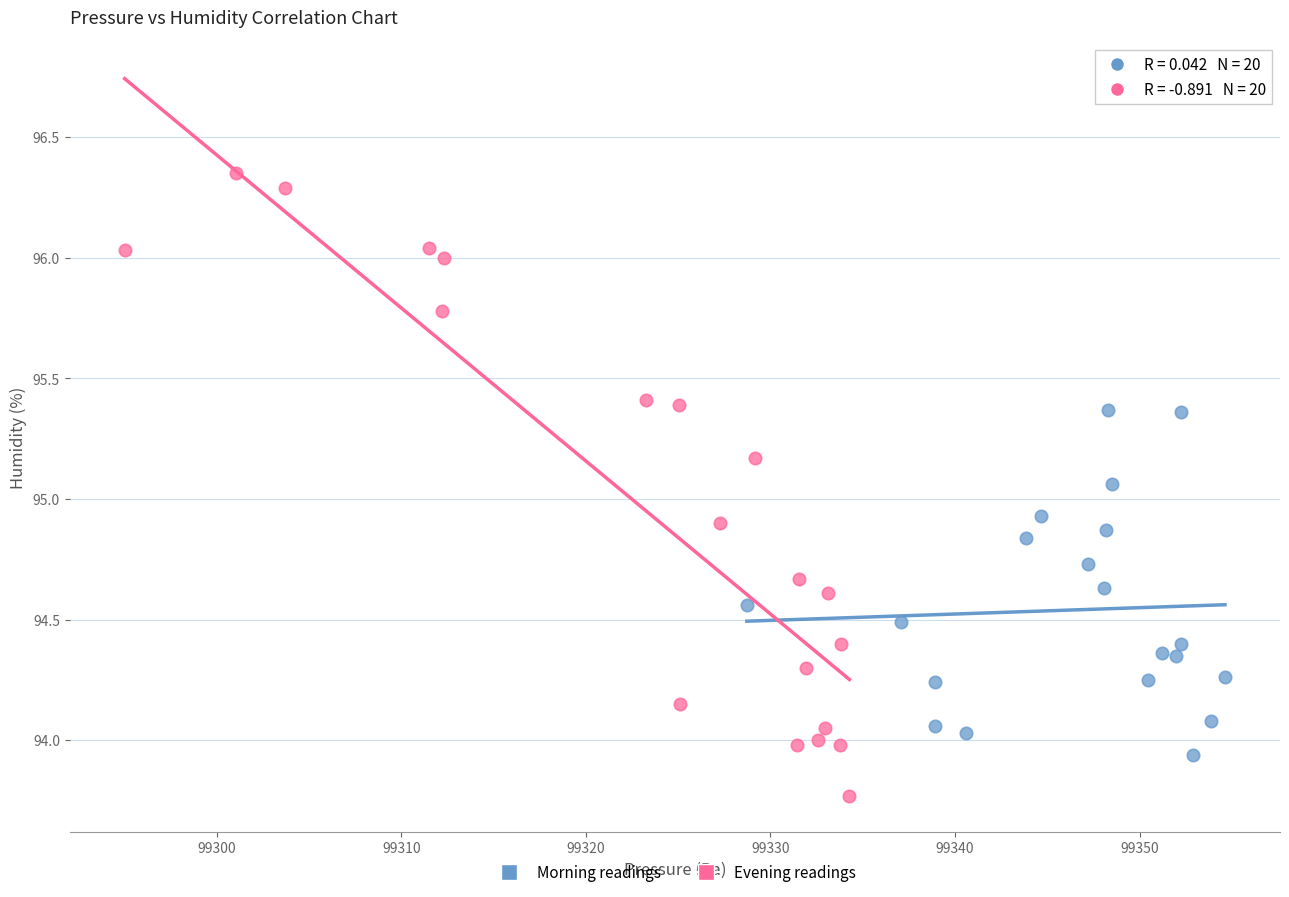

Which series contains the highest Y value?

Evening readings